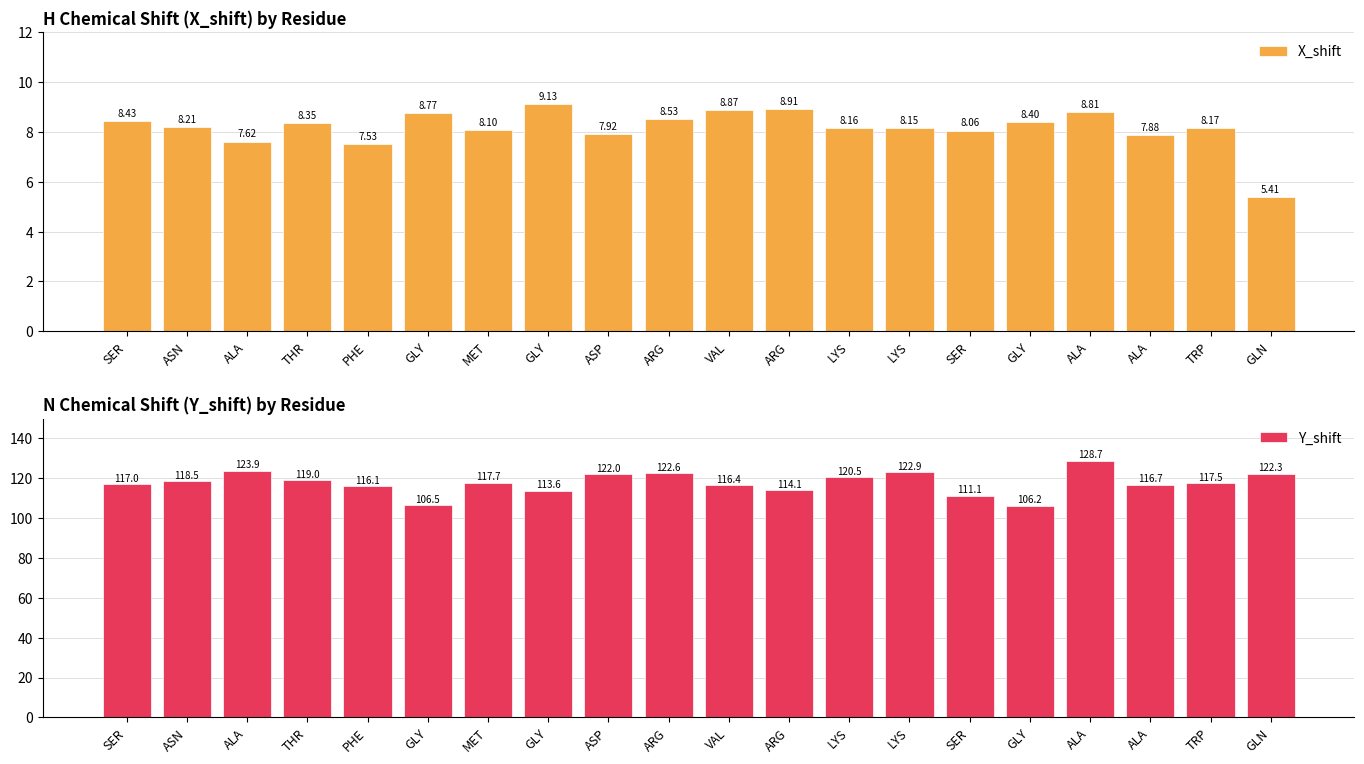

What is the total value across all series at SER?

125.4